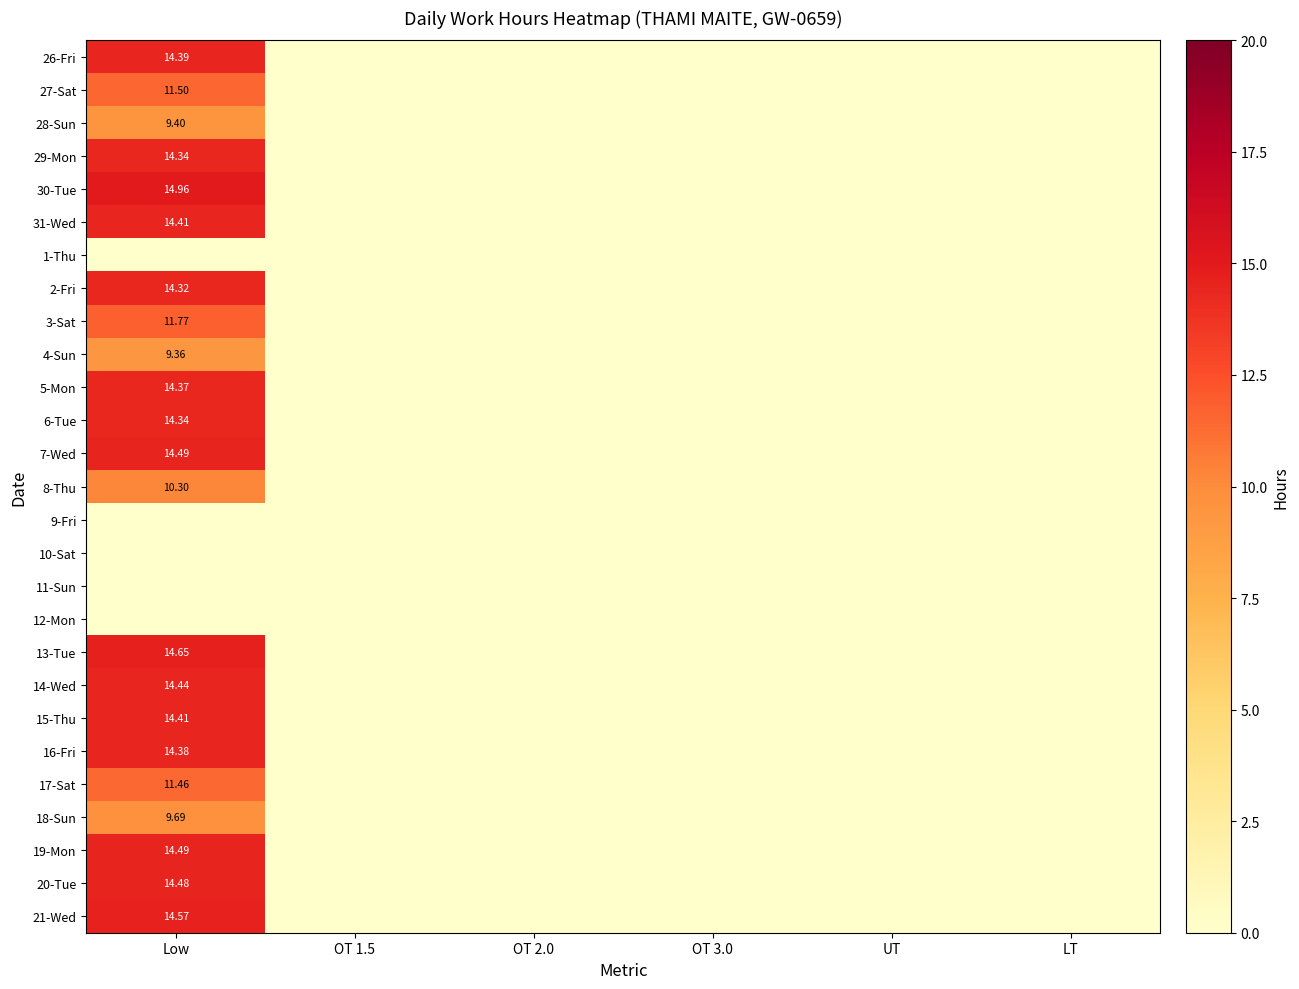

How many positive values does the 8-Thu series have?

1